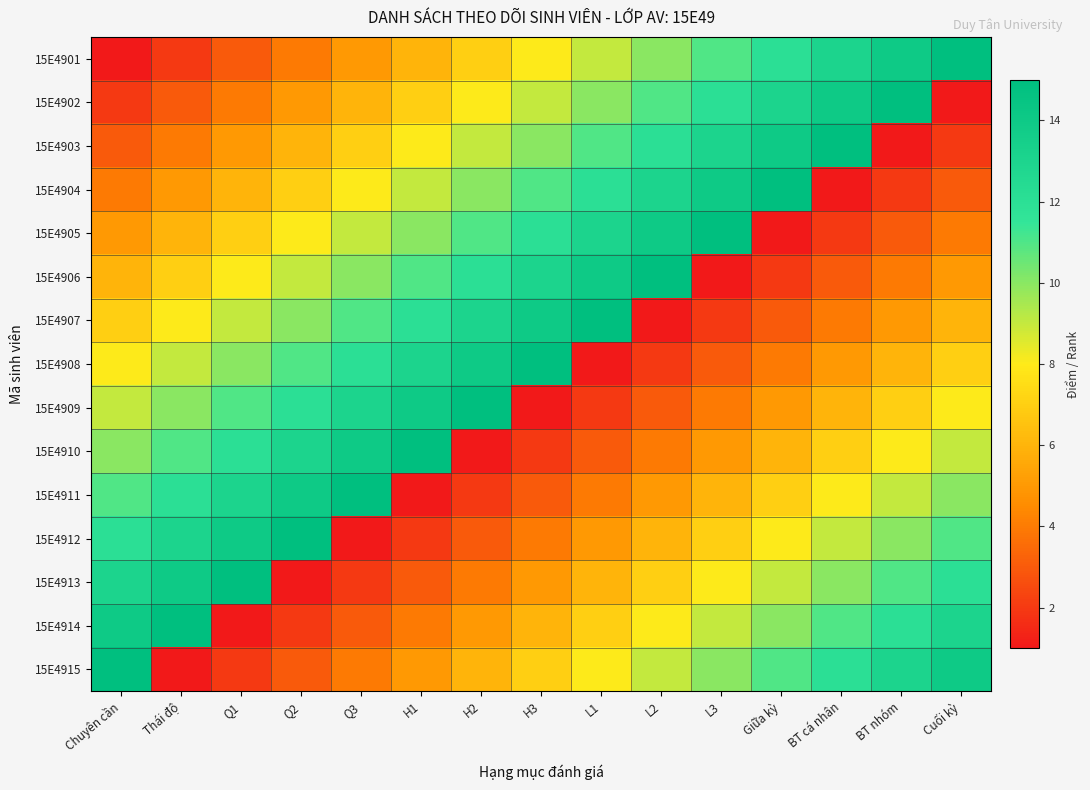

Reading left to right, what are all the values shown in this chart?

15E4901: Chuyên cần=1	Thái độ=2	Q1=3	Q2=4	Q3=5	H1=6	H2=7	H3=8	L1=9	L2=10	L3=11	Giữa kỳ=12	BT cá nhân=13	BT nhóm=14	Cuối kỳ=15
15E4902: Chuyên cần=2	Thái độ=3	Q1=4	Q2=5	Q3=6	H1=7	H2=8	H3=9	L1=10	L2=11	L3=12	Giữa kỳ=13	BT cá nhân=14	BT nhóm=15	Cuối kỳ=1
15E4903: Chuyên cần=3	Thái độ=4	Q1=5	Q2=6	Q3=7	H1=8	H2=9	H3=10	L1=11	L2=12	L3=13	Giữa kỳ=14	BT cá nhân=15	BT nhóm=1	Cuối kỳ=2
15E4904: Chuyên cần=4	Thái độ=5	Q1=6	Q2=7	Q3=8	H1=9	H2=10	H3=11	L1=12	L2=13	L3=14	Giữa kỳ=15	BT cá nhân=1	BT nhóm=2	Cuối kỳ=3
15E4905: Chuyên cần=5	Thái độ=6	Q1=7	Q2=8	Q3=9	H1=10	H2=11	H3=12	L1=13	L2=14	L3=15	Giữa kỳ=1	BT cá nhân=2	BT nhóm=3	Cuối kỳ=4
15E4906: Chuyên cần=6	Thái độ=7	Q1=8	Q2=9	Q3=10	H1=11	H2=12	H3=13	L1=14	L2=15	L3=1	Giữa kỳ=2	BT cá nhân=3	BT nhóm=4	Cuối kỳ=5
15E4907: Chuyên cần=7	Thái độ=8	Q1=9	Q2=10	Q3=11	H1=12	H2=13	H3=14	L1=15	L2=1	L3=2	Giữa kỳ=3	BT cá nhân=4	BT nhóm=5	Cuối kỳ=6
15E4908: Chuyên cần=8	Thái độ=9	Q1=10	Q2=11	Q3=12	H1=13	H2=14	H3=15	L1=1	L2=2	L3=3	Giữa kỳ=4	BT cá nhân=5	BT nhóm=6	Cuối kỳ=7
15E4909: Chuyên cần=9	Thái độ=10	Q1=11	Q2=12	Q3=13	H1=14	H2=15	H3=1	L1=2	L2=3	L3=4	Giữa kỳ=5	BT cá nhân=6	BT nhóm=7	Cuối kỳ=8
15E4910: Chuyên cần=10	Thái độ=11	Q1=12	Q2=13	Q3=14	H1=15	H2=1	H3=2	L1=3	L2=4	L3=5	Giữa kỳ=6	BT cá nhân=7	BT nhóm=8	Cuối kỳ=9
15E4911: Chuyên cần=11	Thái độ=12	Q1=13	Q2=14	Q3=15	H1=1	H2=2	H3=3	L1=4	L2=5	L3=6	Giữa kỳ=7	BT cá nhân=8	BT nhóm=9	Cuối kỳ=10
15E4912: Chuyên cần=12	Thái độ=13	Q1=14	Q2=15	Q3=1	H1=2	H2=3	H3=4	L1=5	L2=6	L3=7	Giữa kỳ=8	BT cá nhân=9	BT nhóm=10	Cuối kỳ=11
15E4913: Chuyên cần=13	Thái độ=14	Q1=15	Q2=1	Q3=2	H1=3	H2=4	H3=5	L1=6	L2=7	L3=8	Giữa kỳ=9	BT cá nhân=10	BT nhóm=11	Cuối kỳ=12
15E4914: Chuyên cần=14	Thái độ=15	Q1=1	Q2=2	Q3=3	H1=4	H2=5	H3=6	L1=7	L2=8	L3=9	Giữa kỳ=10	BT cá nhân=11	BT nhóm=12	Cuối kỳ=13
15E4915: Chuyên cần=15	Thái độ=1	Q1=2	Q2=3	Q3=4	H1=5	H2=6	H3=7	L1=8	L2=9	L3=10	Giữa kỳ=11	BT cá nhân=12	BT nhóm=13	Cuối kỳ=14